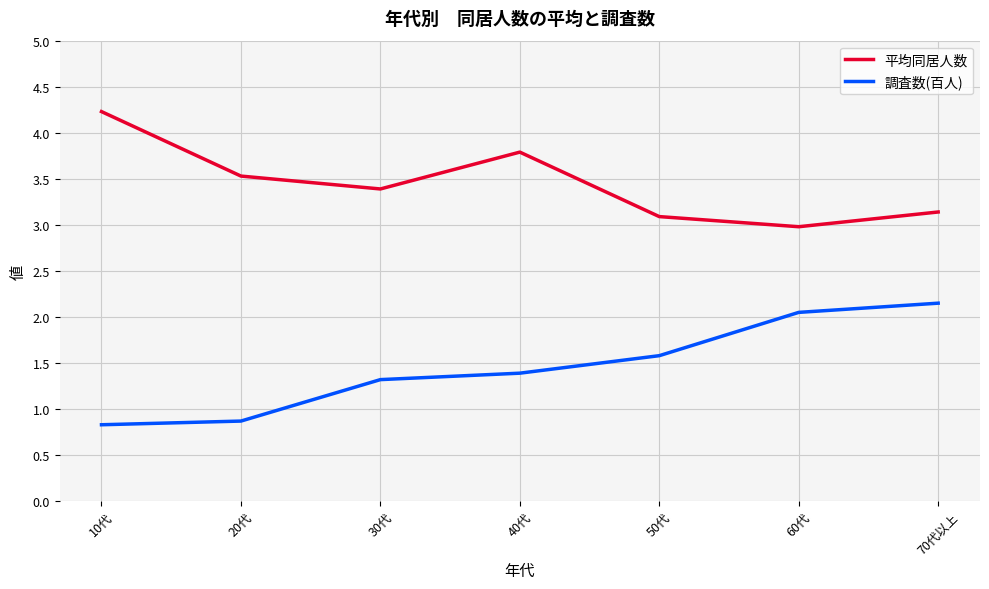

What is the difference between the second highest and second lowest values in the 平均同居人数 series?

0.7